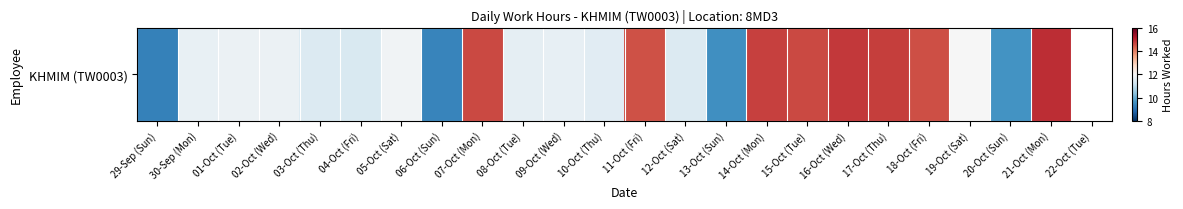

The chart shows a value of 14.6 at 15-Oct (Tue). True or false?

True